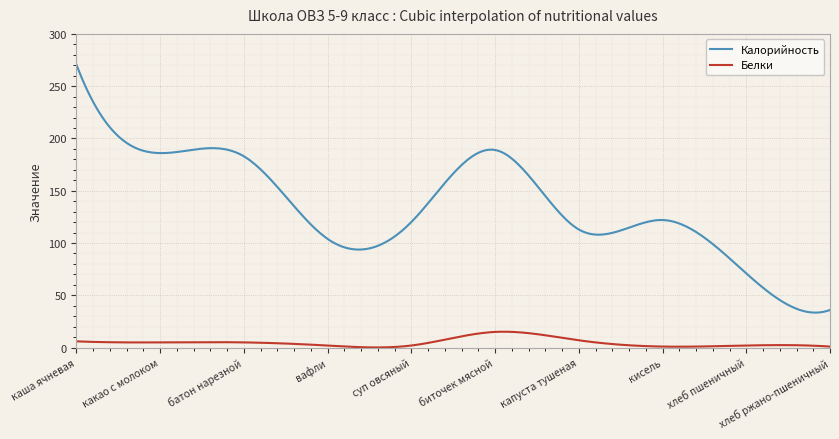

Which series has the largest total across all categories?

Калорийность